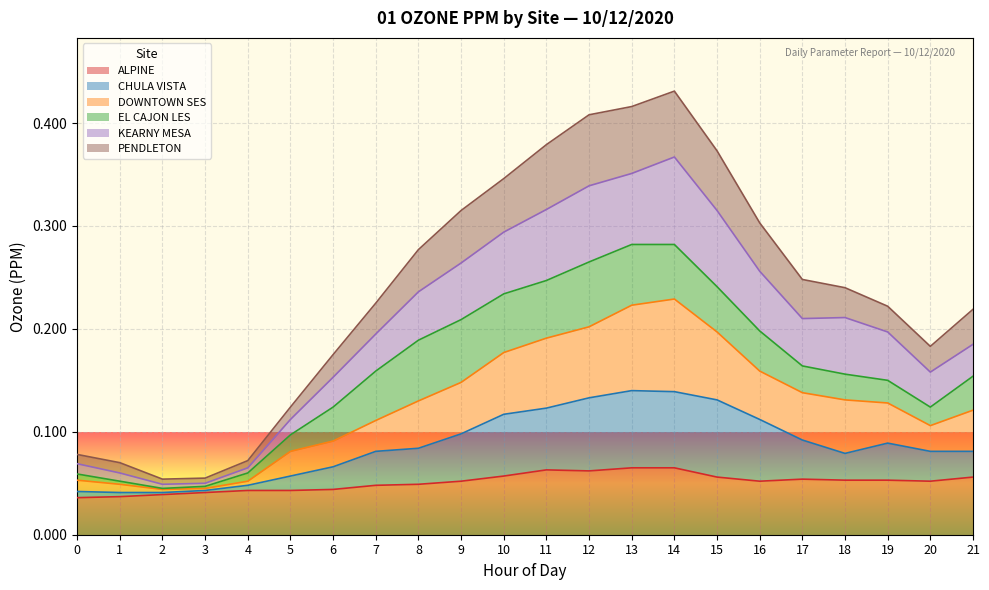

True or false: PENDLETON has a value of 0.2 at 5.

False